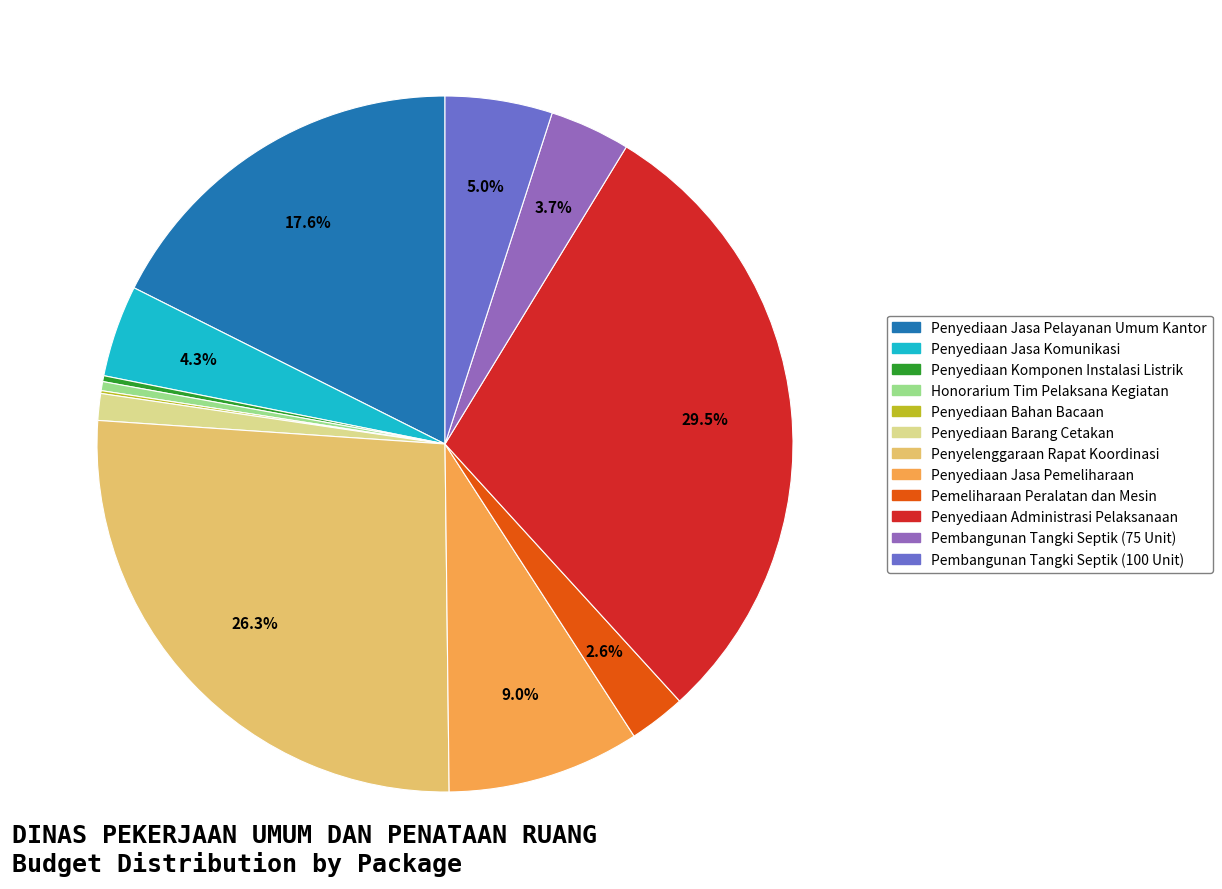

Is the sum of Pembangunan Tangki Septik (100 Unit) and Penyediaan Barang Cetakan greater than half?

No